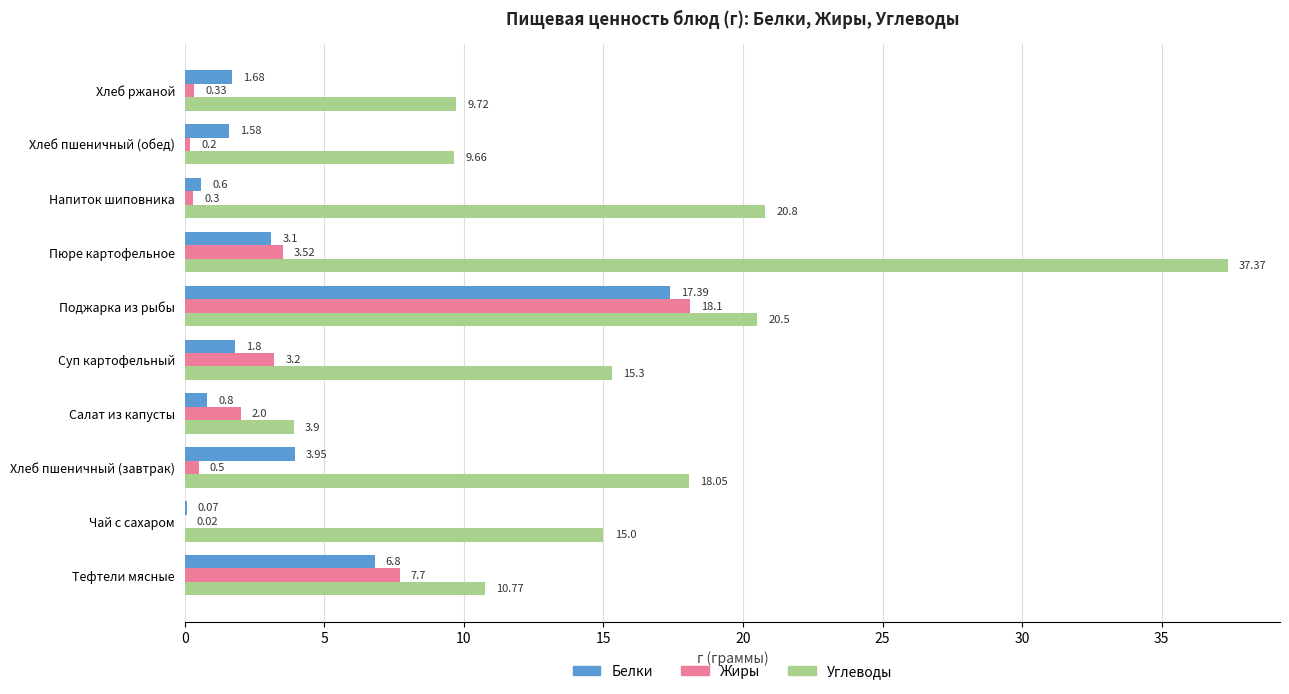

Is the value of Жиры at Суп картофельный greater than the value of Углеводы at Хлеб ржаной?

No